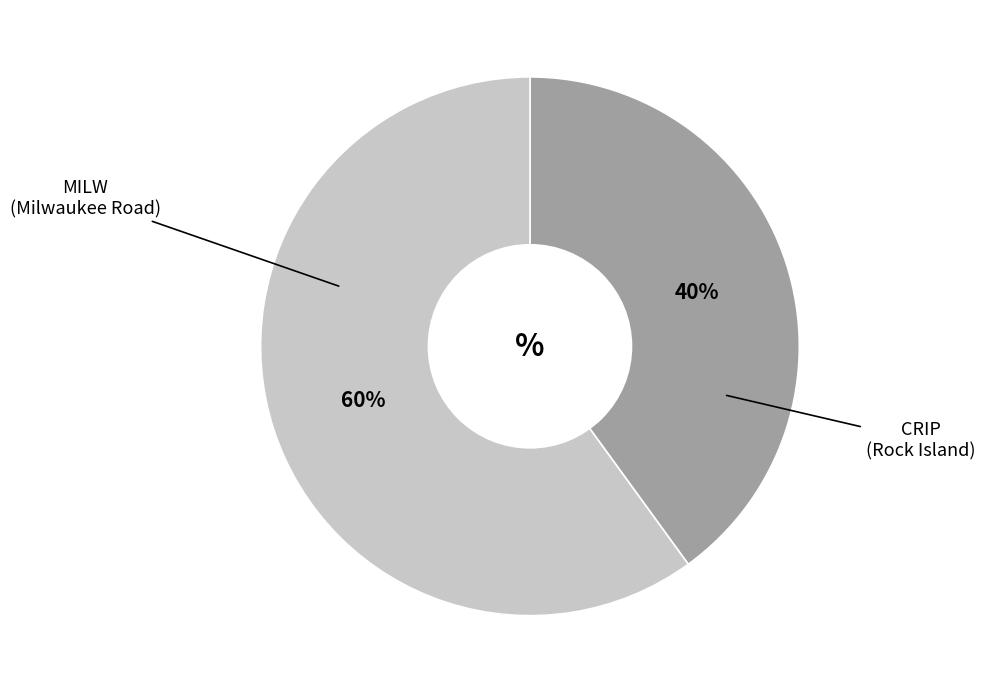

To the nearest percent, what is the difference between the largest and smallest slice percentages?

20%